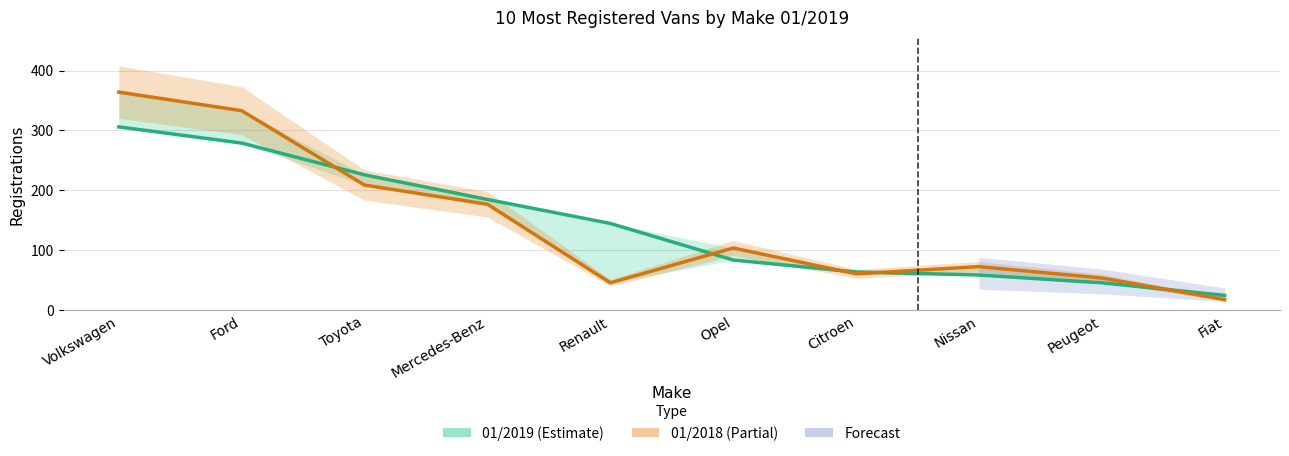

Does the chart have visible grid lines?

Yes